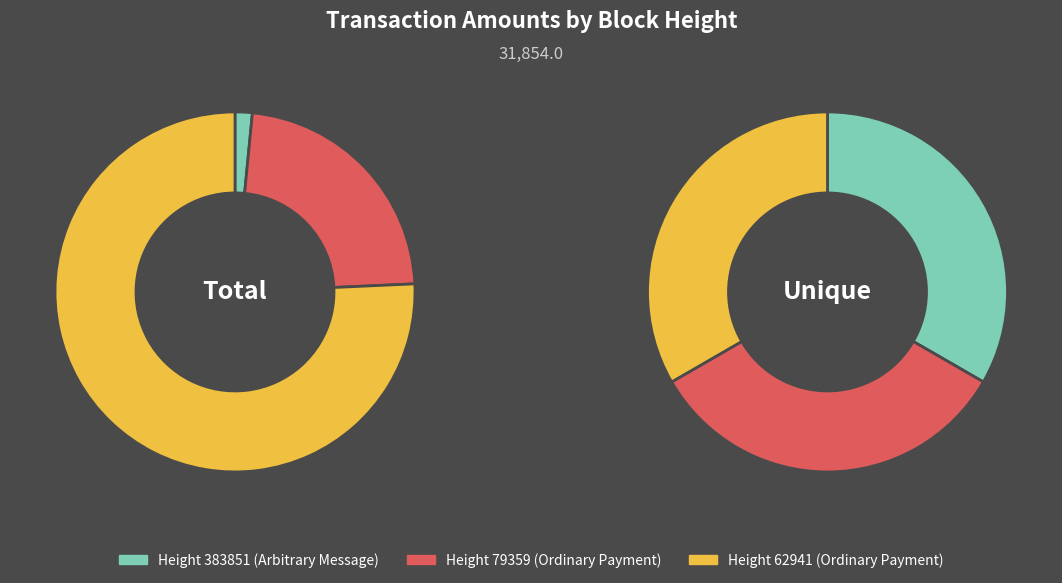

Which category has the smallest portion of the pie?

383851